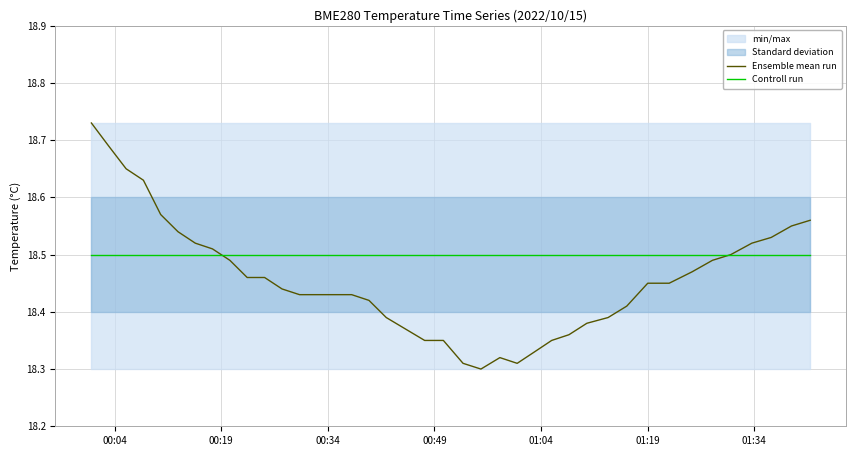

At how many categories does at least one series exceed 18?

40